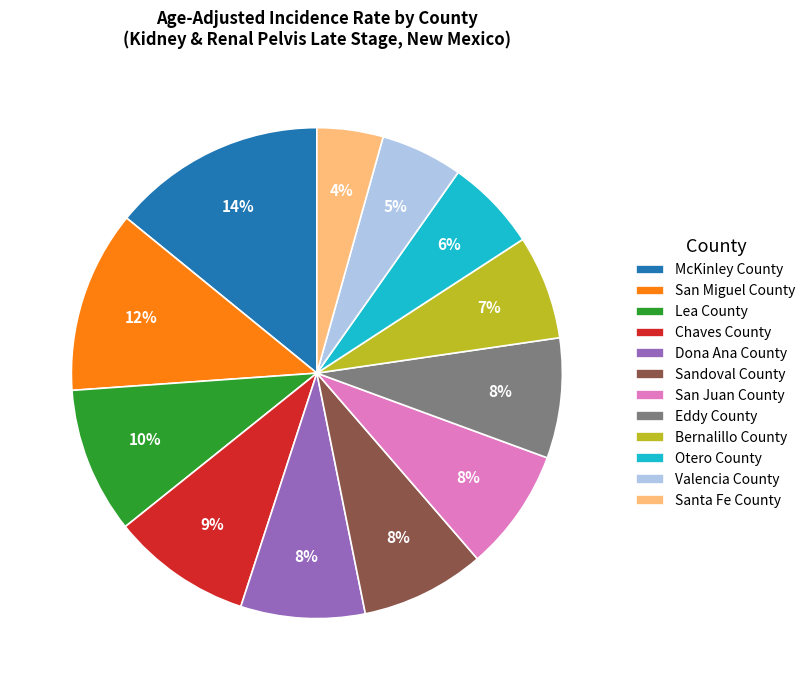

To the nearest percent, what percentage of the pie is Bernalillo County?

7%